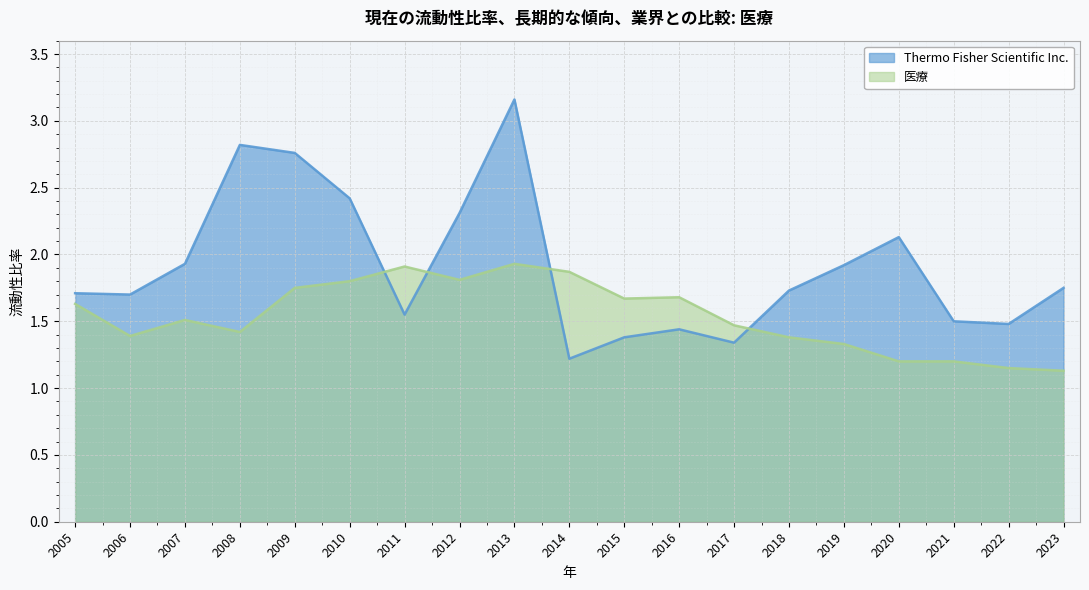

Which series has the largest total across all categories?

Thermo Fisher Scientific Inc.